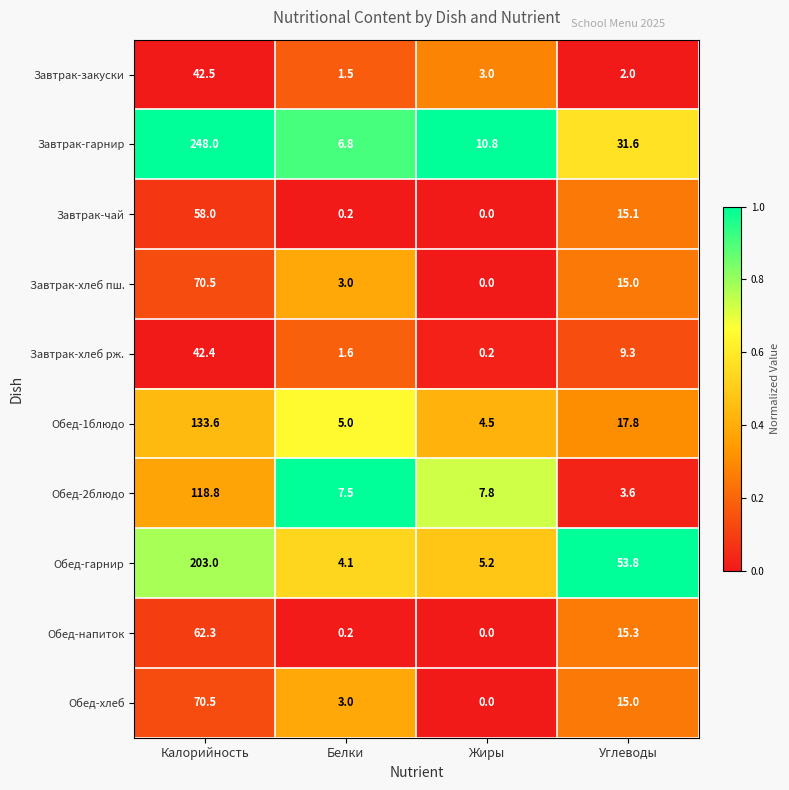

Read the Обед-1блюдо value at Углеводы.

17.8